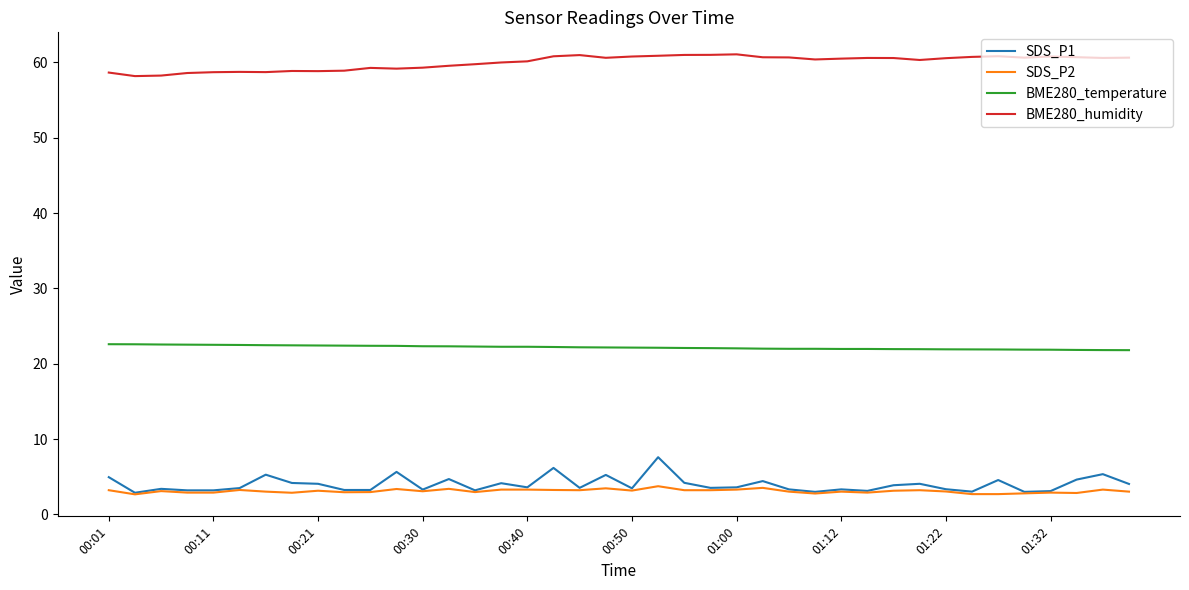

Rank the series by their maximum value, from lowest to highest.

SDS_P2, SDS_P1, BME280_temperature, BME280_humidity